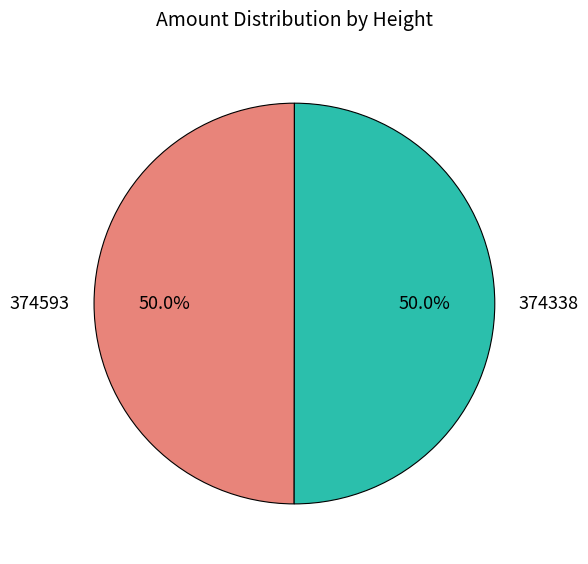

The 374593 slice represents 50% of the pie. True or false?

True